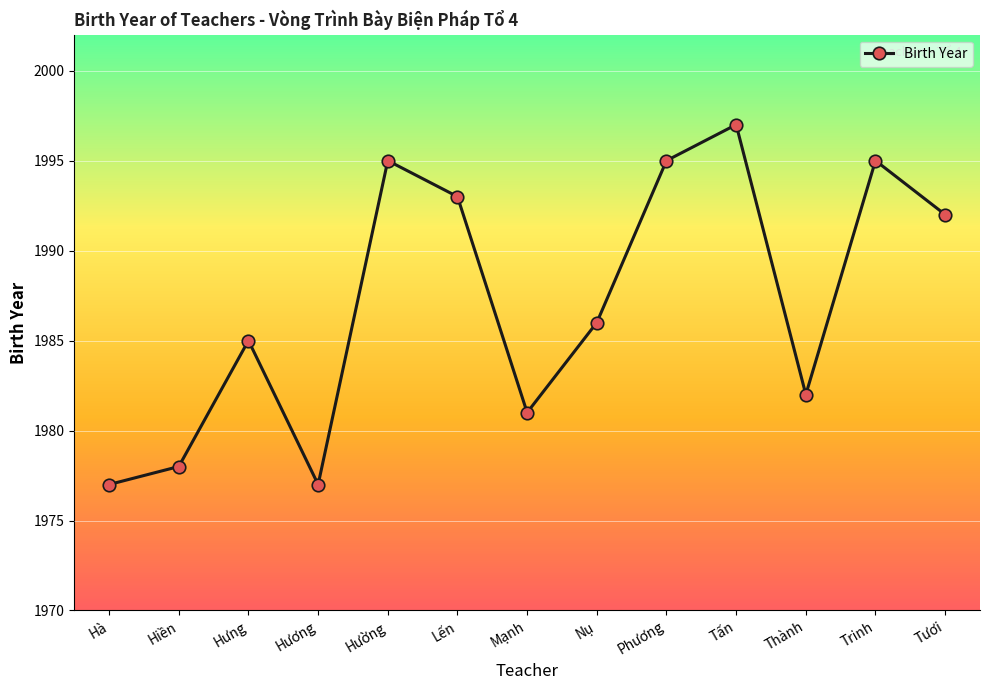

At which label is the value closest to 1987?

Nụ